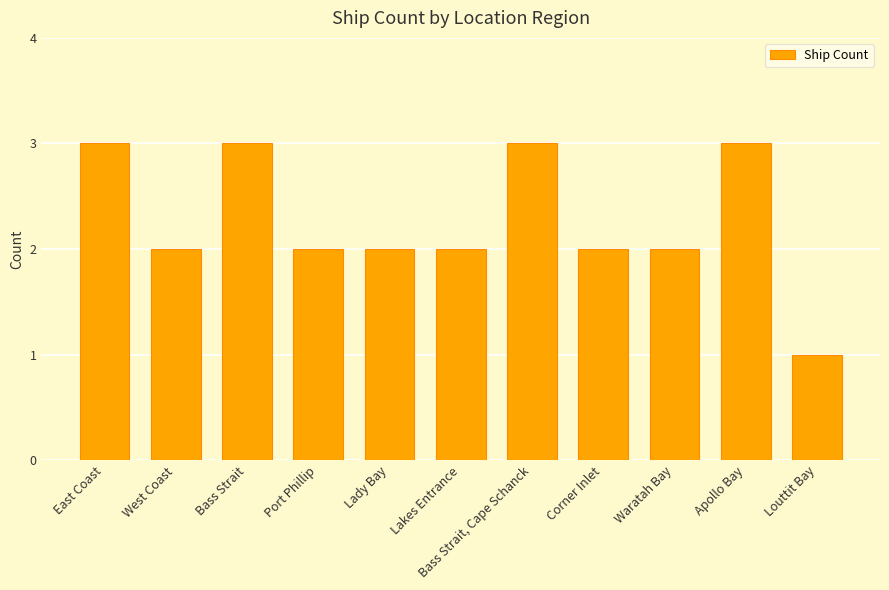

What is the label of the 2nd bar from the right?

Apollo Bay